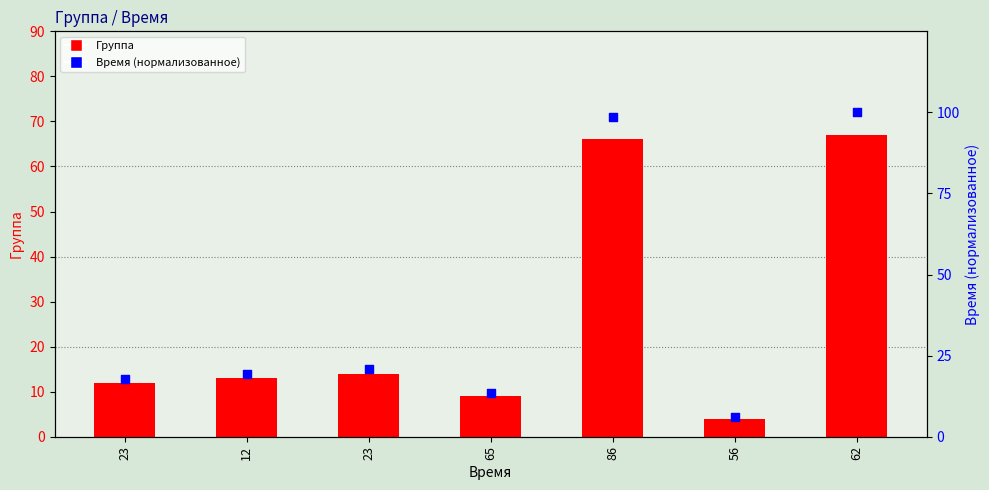

What are all the series names shown in the legend?

Группа, Время (нормализованное)